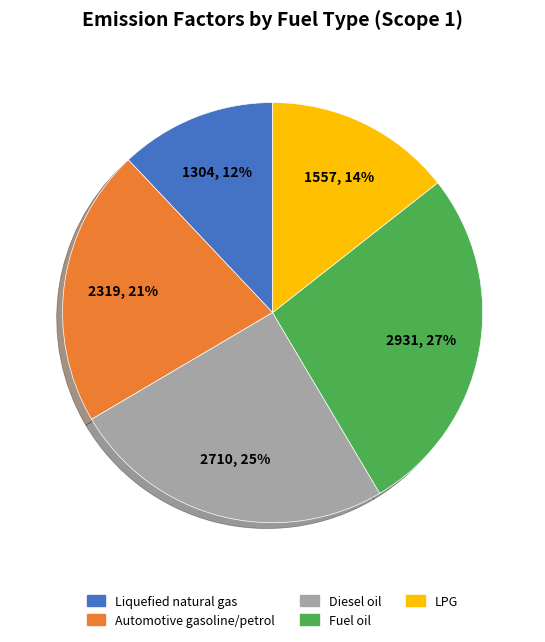

To the nearest percent, what is the difference between the largest and smallest slice percentages?

15%